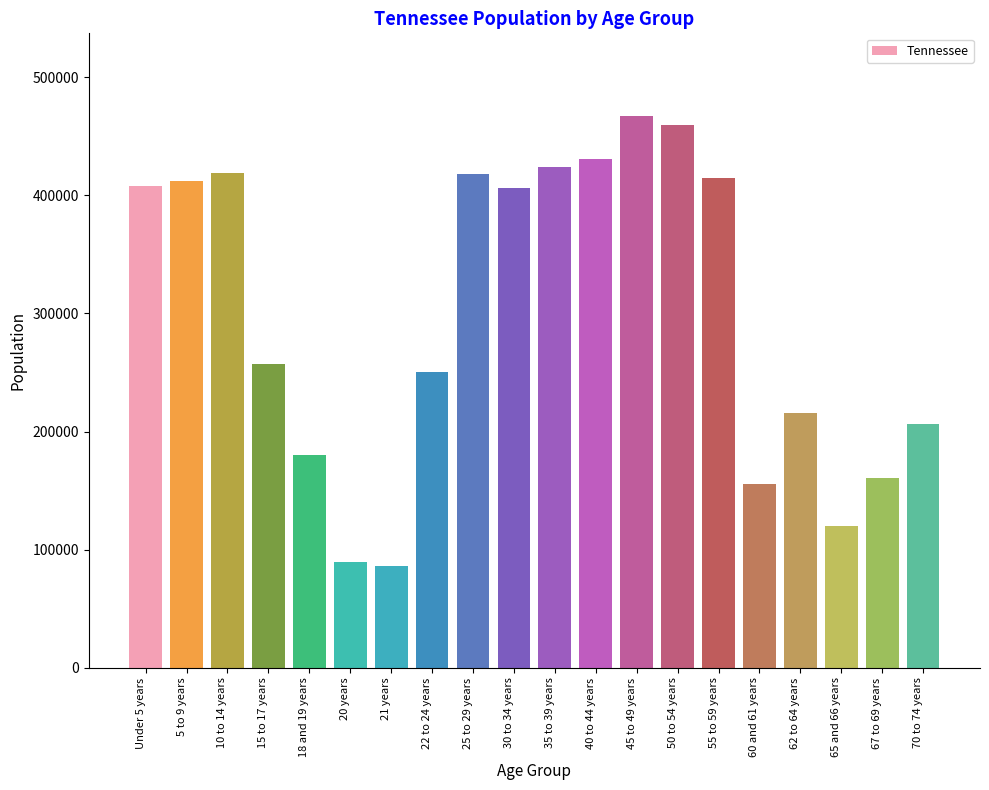

At which label is the value closest to 276721?

15 to 17 years